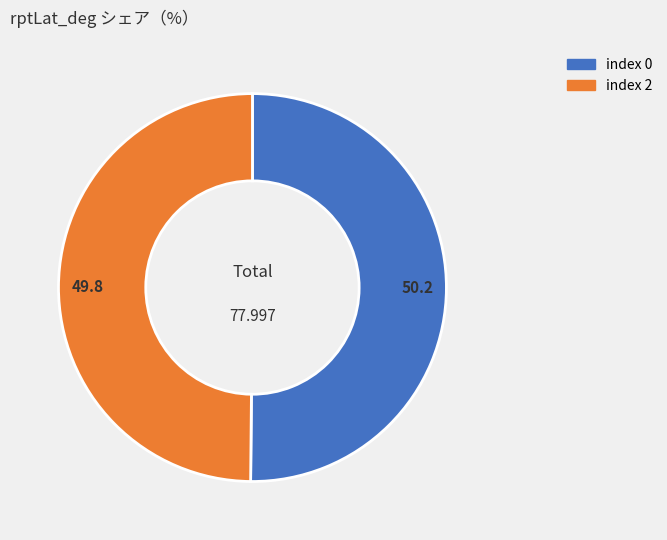

Is the sum of index 2 and index 0 greater than half?

Yes